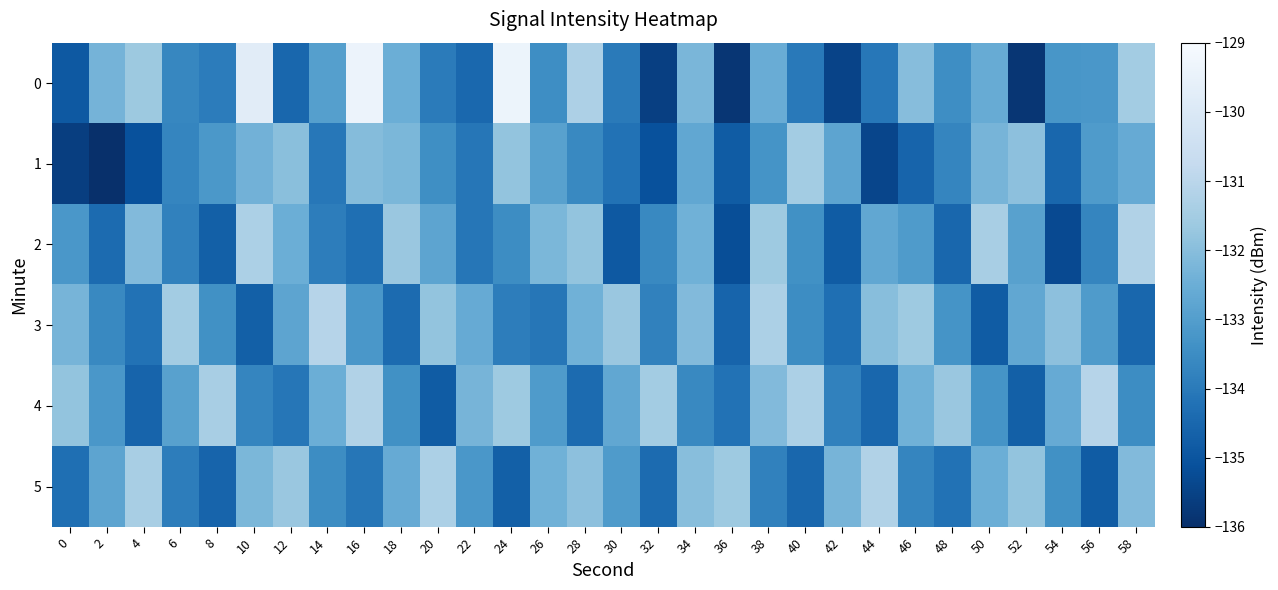

At which category is the sum across all series the highest?

10